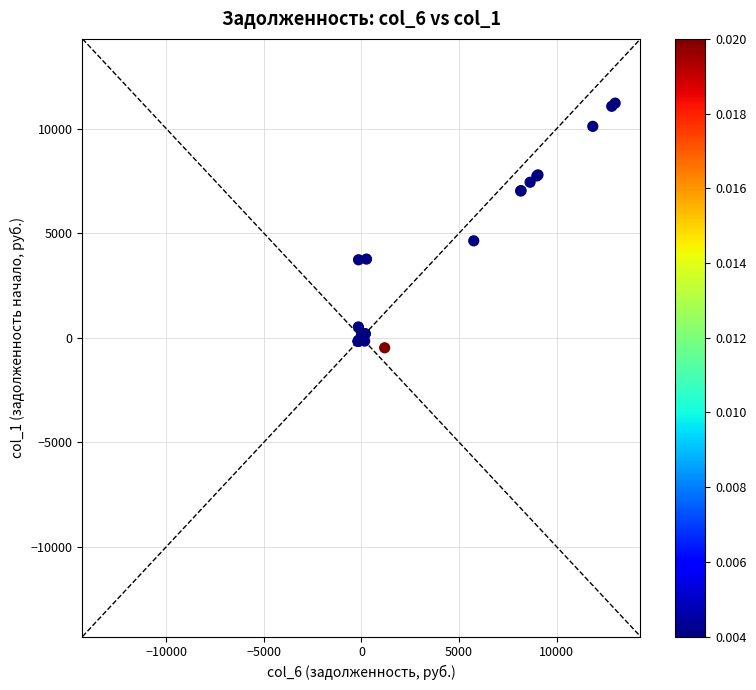

What Y value in the scatter plot is closest to 5368?

4634.0